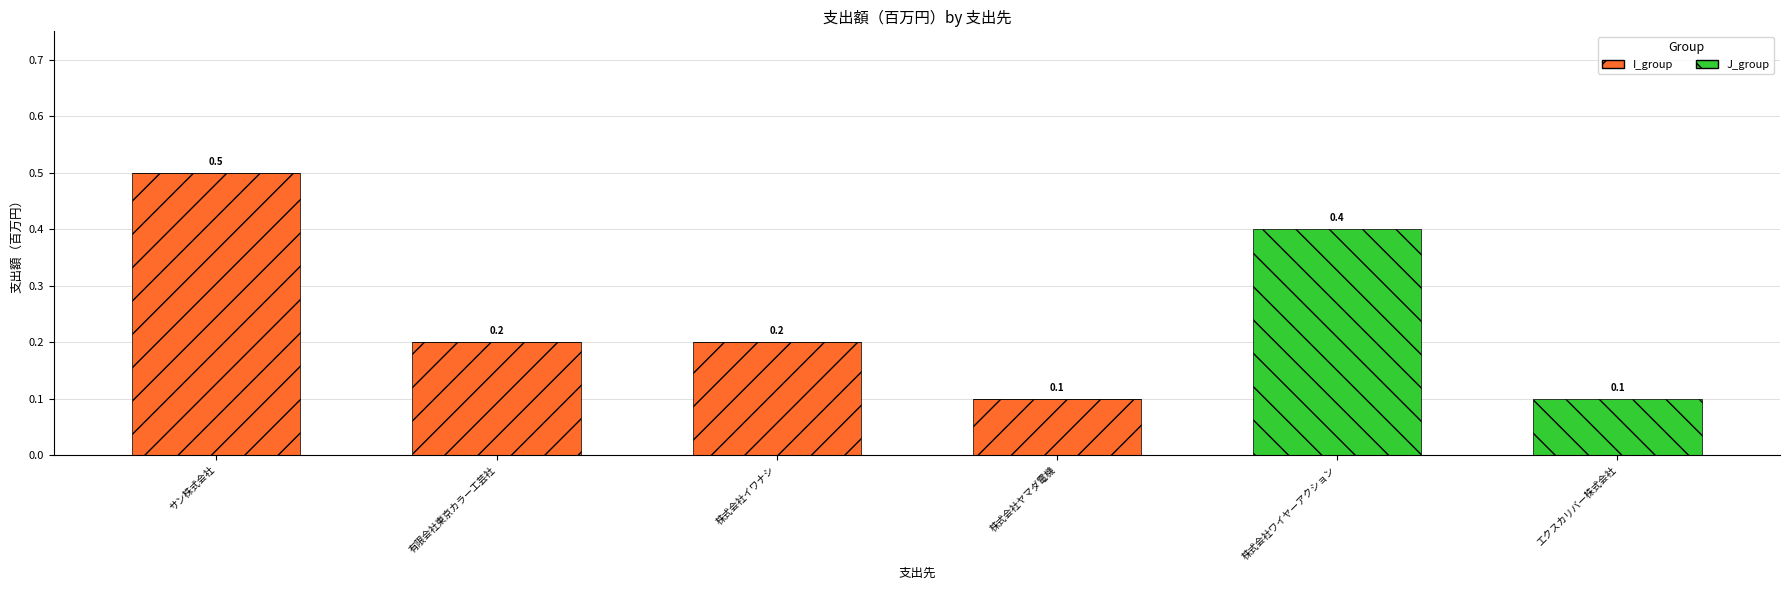

What is the sum of all I_group values?

1.0